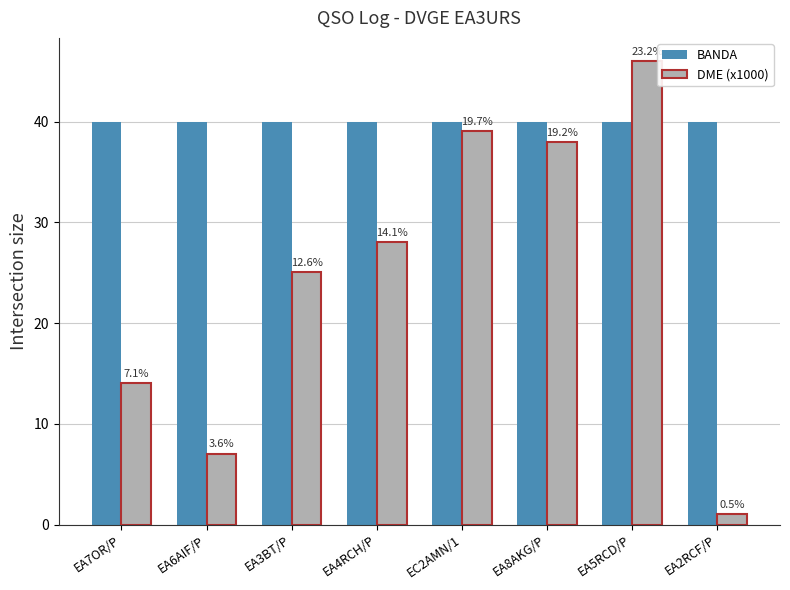

What is the total value across all series at EA7OR/P?

54.0